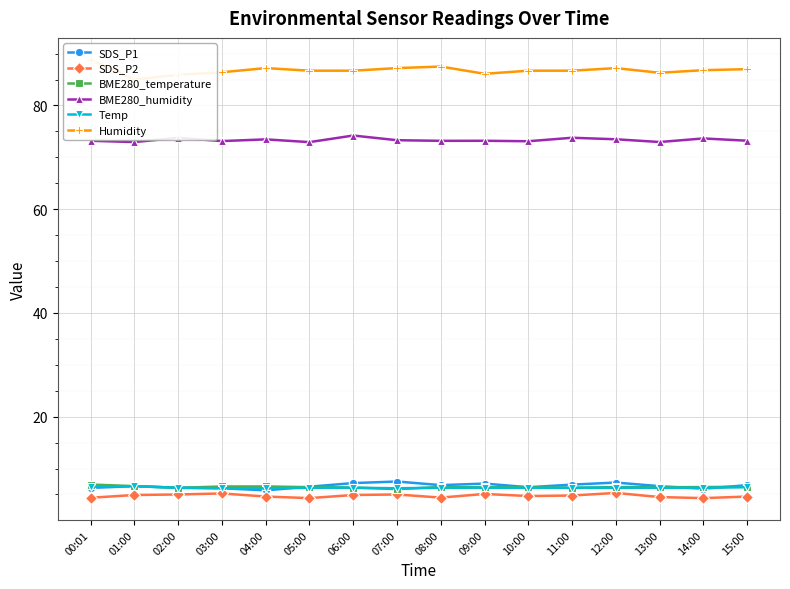

Reading right to left, list all the values displayed in this chart.

SDS_P1: 6.8	6.1	6.6	7.3	6.9	6.4	7.1	6.8	7.5	7.2	6.5	5.8	6.2	6.3	6.6	6.3
SDS_P2: 4.6	4.3	4.5	5.3	4.8	4.7	5.1	4.4	5.0	4.9	4.3	4.6	5.2	5.0	4.9	4.4
BME280_temperature: 6.5	6.4	6.4	6.4	6.3	6.4	6.4	6.4	6.0	6.3	6.4	6.5	6.5	6.3	6.6	6.9
BME280_humidity: 73.2	73.6	73.0	73.5	73.8	73.1	73.2	73.2	73.3	74.2	72.9	73.5	73.1	73.8	72.9	73.2
Temp: 6.4	6.3	6.3	6.3	6.3	6.3	6.3	6.3	6.2	6.3	6.3	6.2	6.2	6.3	6.6	6.5
Humidity: 87.0	86.8	86.3	87.2	86.7	86.7	86.1	87.5	87.2	86.7	86.7	87.2	86.4	85.9	85.0	88.8